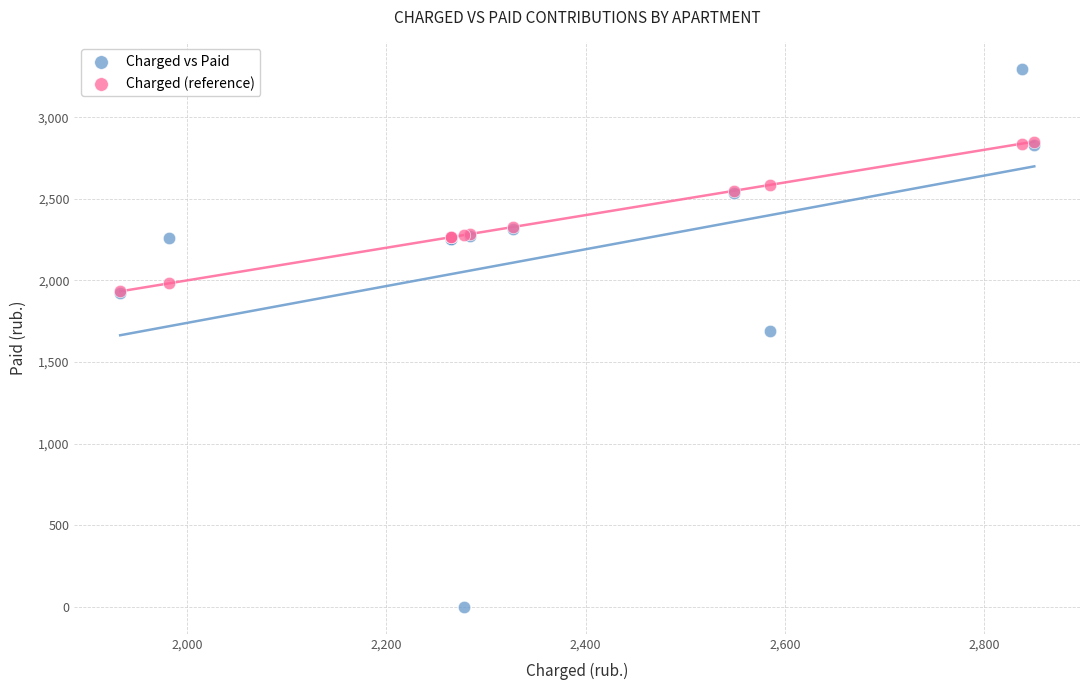

Which series has the widest spread of Y values?

Charged vs Paid